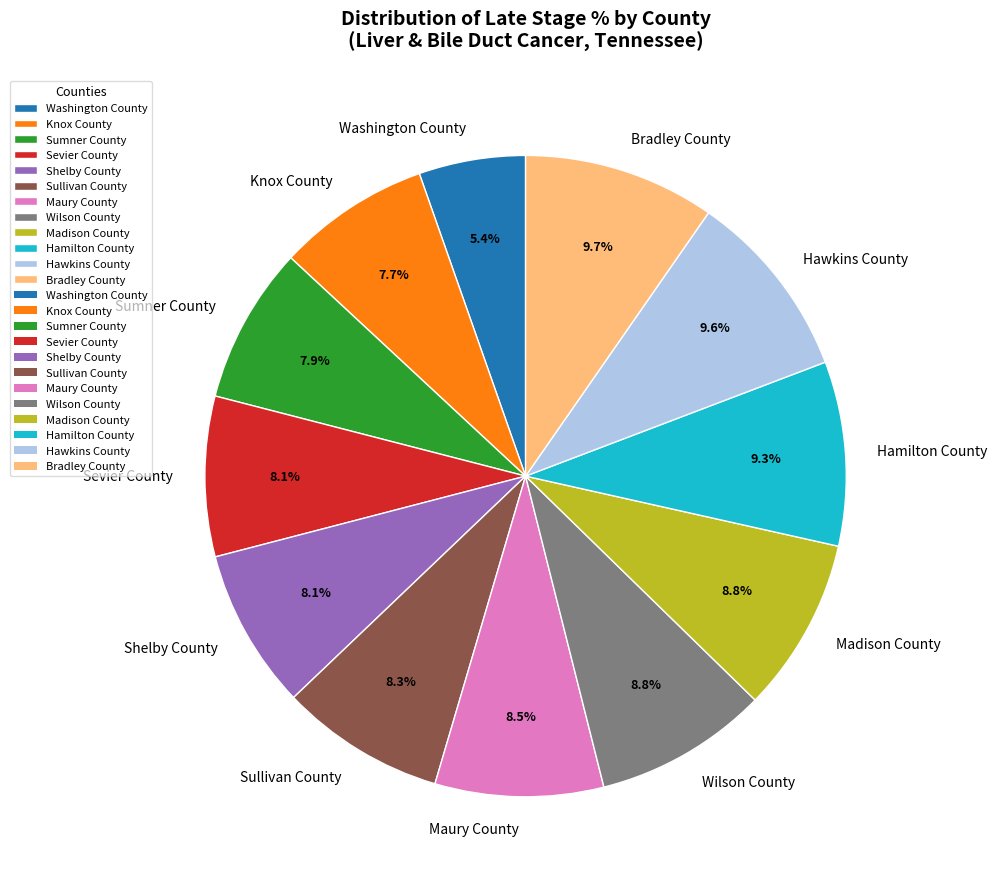

To the nearest percent, what percentage of the pie is Madison County?

9%